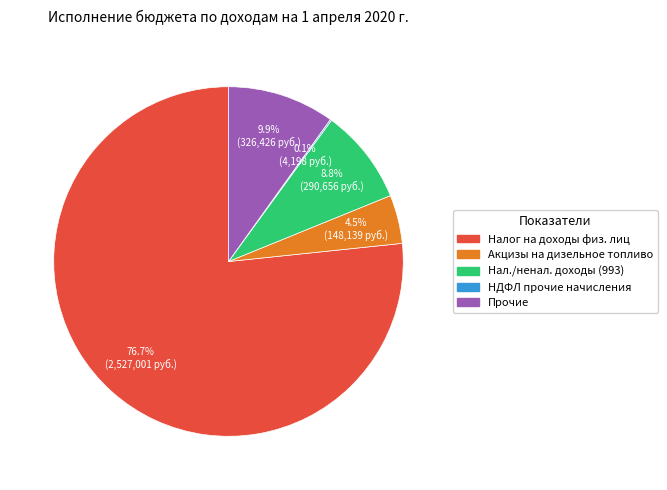

Is there any slice that represents more than half of the pie?

Yes